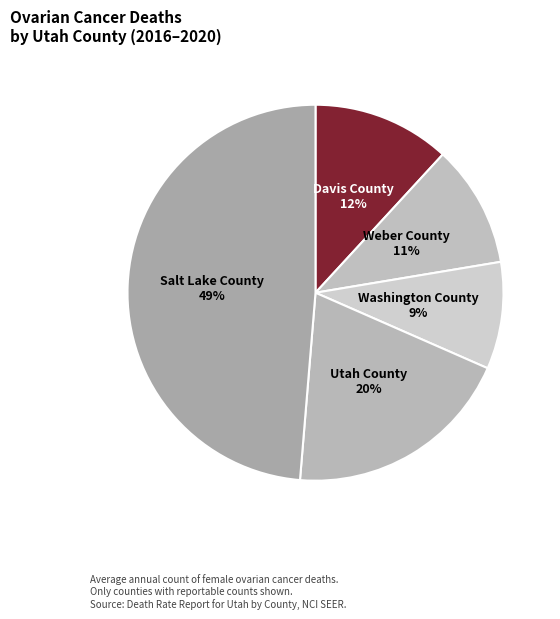

How many segments does this pie chart have?

5